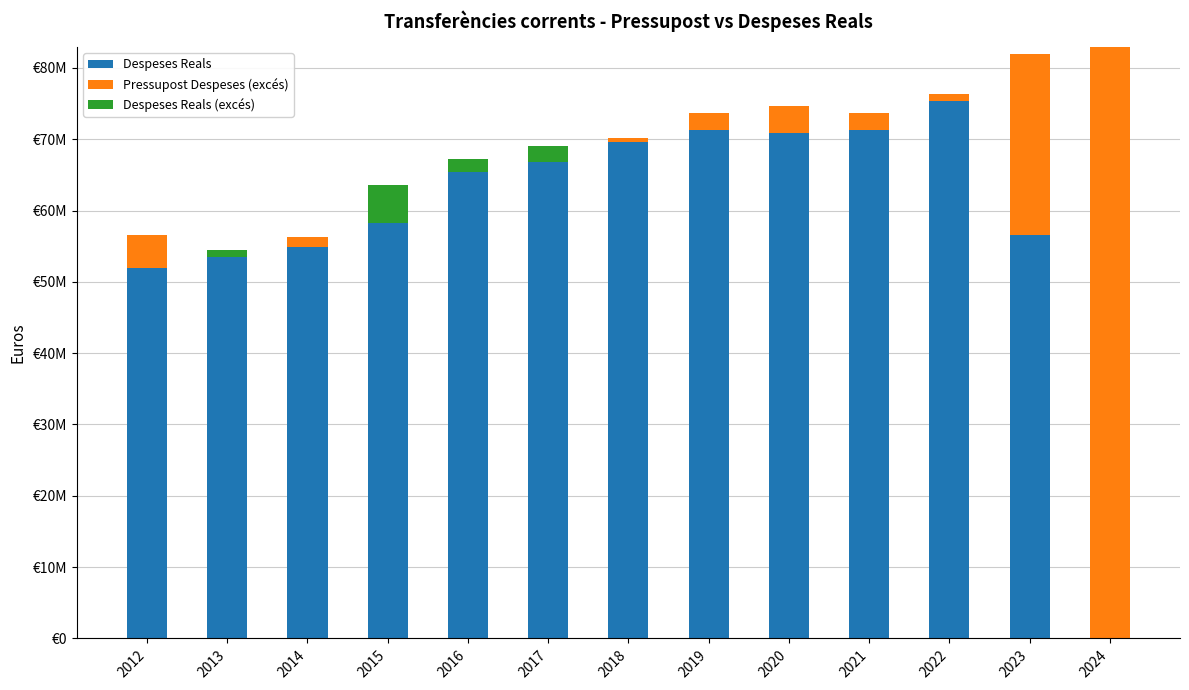

Which category has the highest value in the Despeses Reals series?

2022